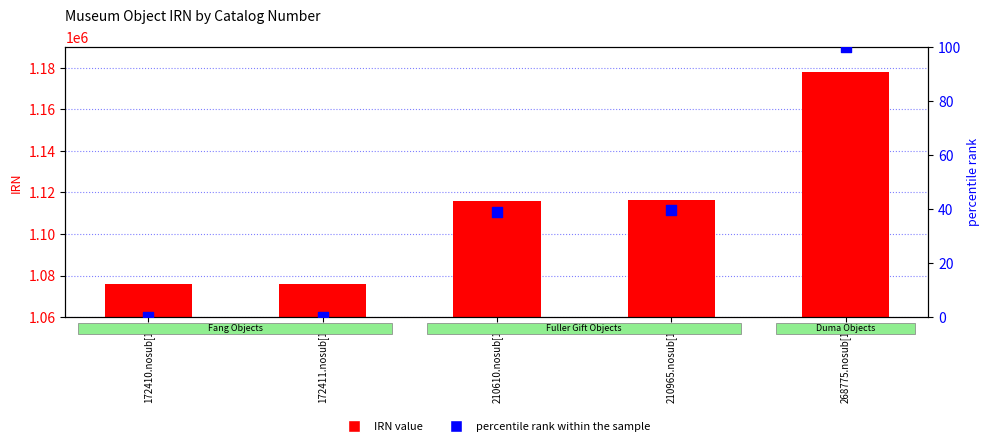

At which category is the sum across all series the highest?

268775.nosub[1]